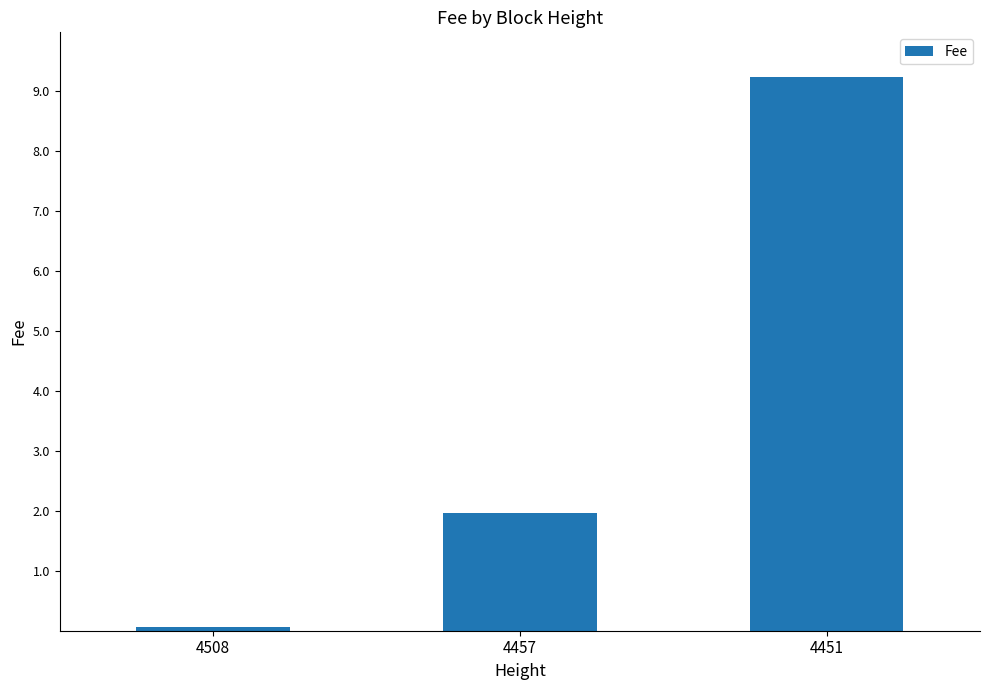

List the labels in order of value, largest first.

4451, 4457, 4508